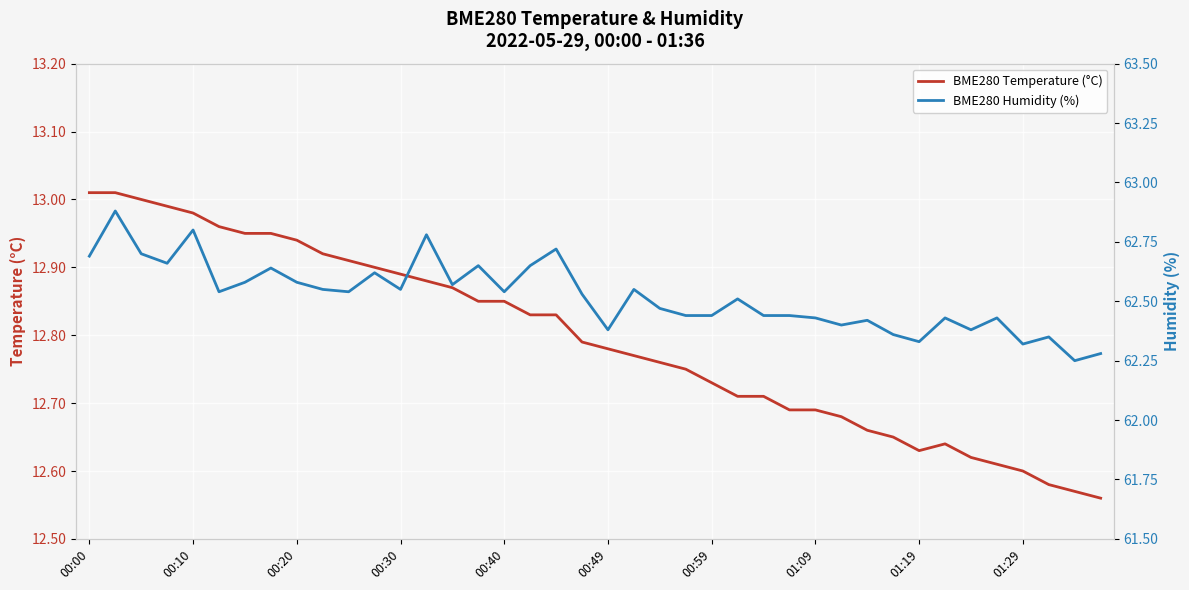

Rank the categories by BME280 Temperature (°C) value from lowest to highest.

39, 38, 37, 36, 35, 34, 32, 33, 31, 30, 29, 27, 28, 25, 26, 24, 23, 22, 21, 20, 19, 17, 18, 15, 16, 14, 13, 12, 11, 10, 01:29, 01:19, 00:59, 01:09, 00:49, 00:40, 00:30, 00:20, 00:00, 00:10